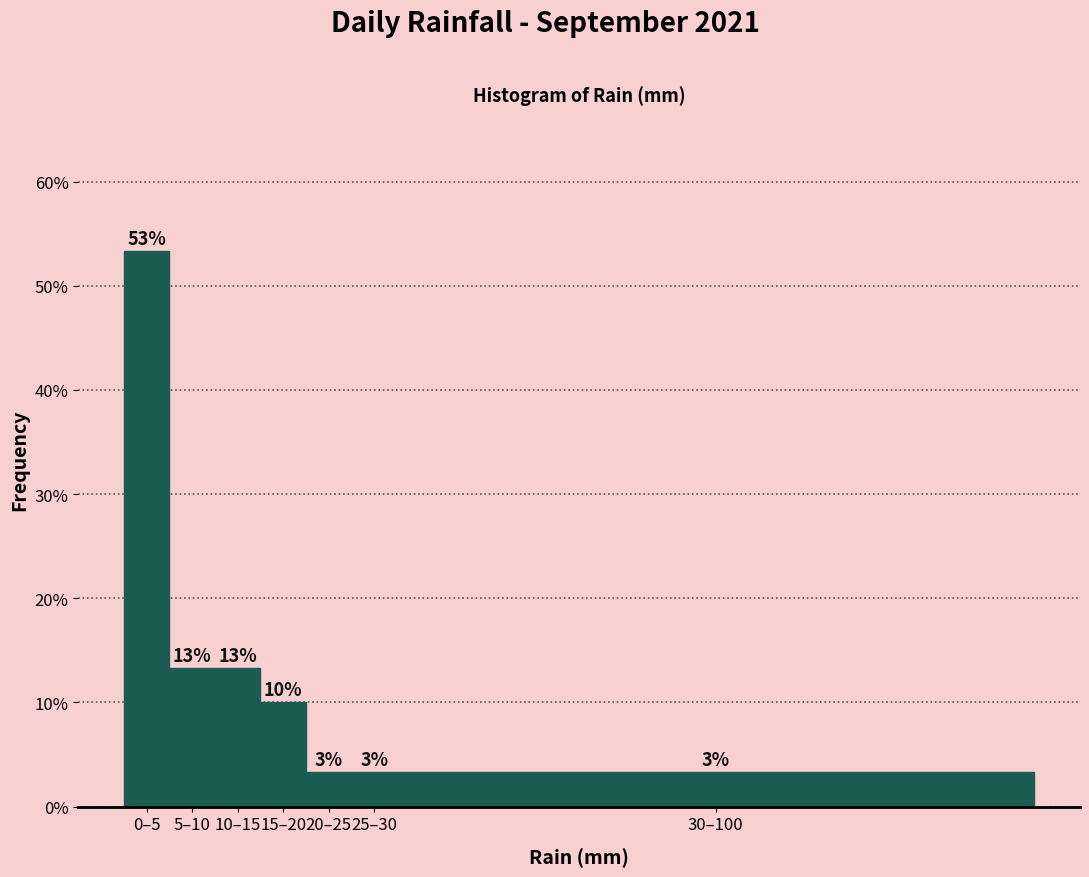

How many bars are there in total?

7